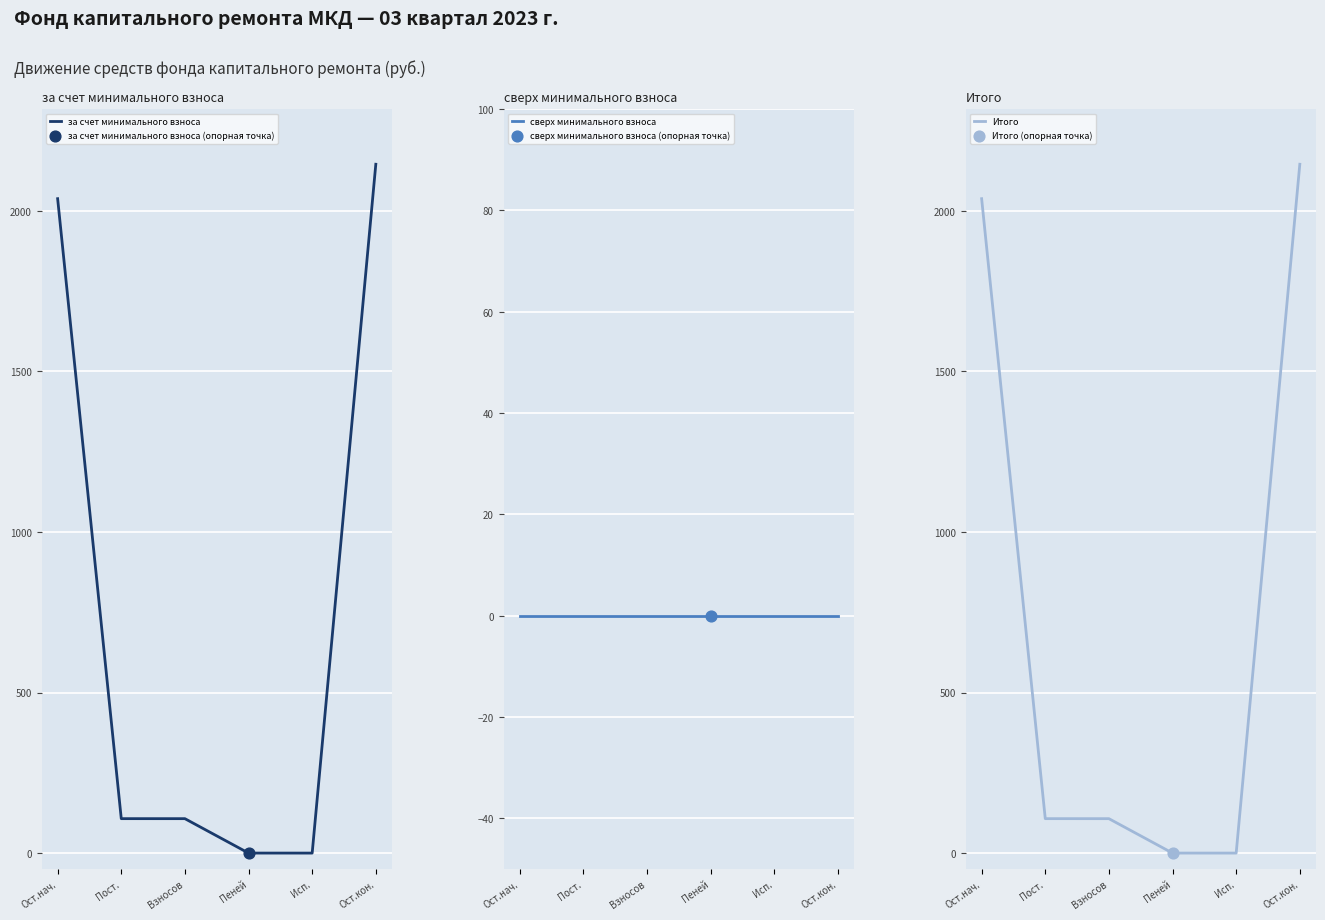

At how many categories does at least one series exceed 23?

4